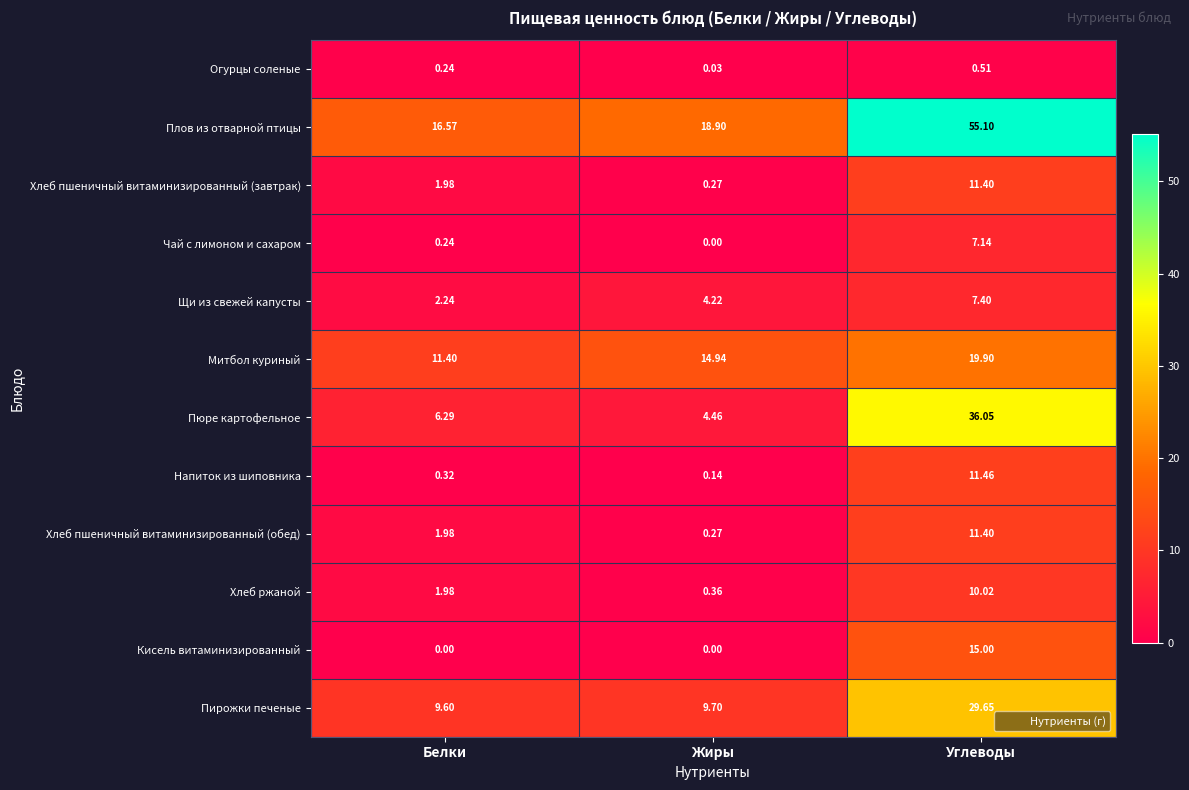

Where is Митбол куриный nearest to the value 15?

Жиры